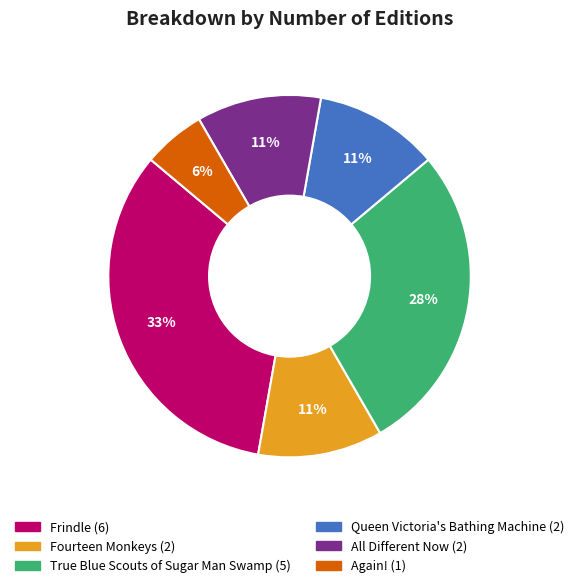

How many slices are in this pie chart?

6